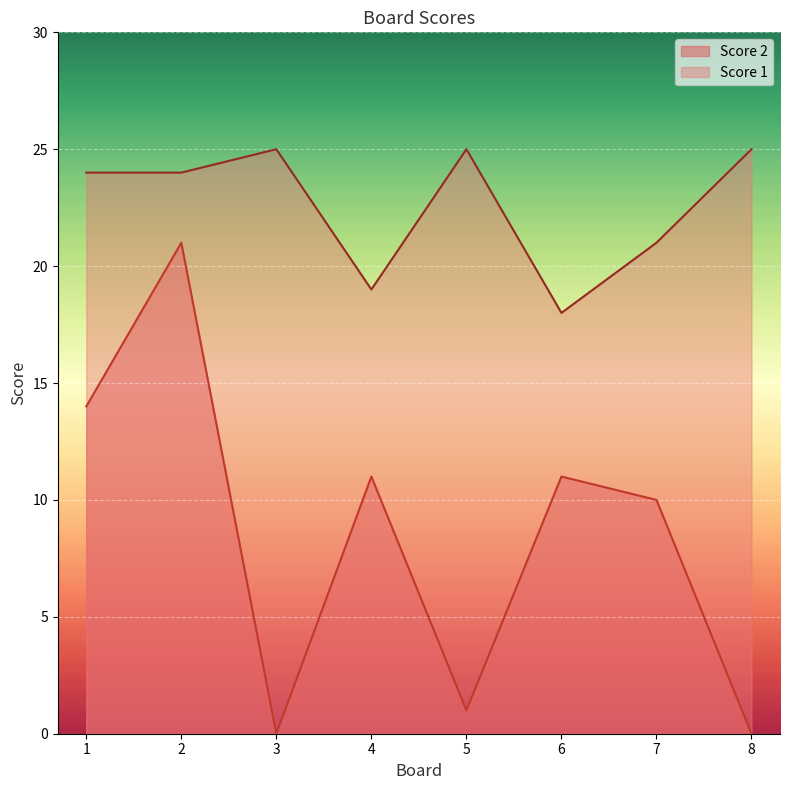

Reading left to right, transcribe all the data shown in this chart.

Score 1: 24	24	25	19	25	18	21	25
Score 2: 14	21	0	11	1	11	10	0